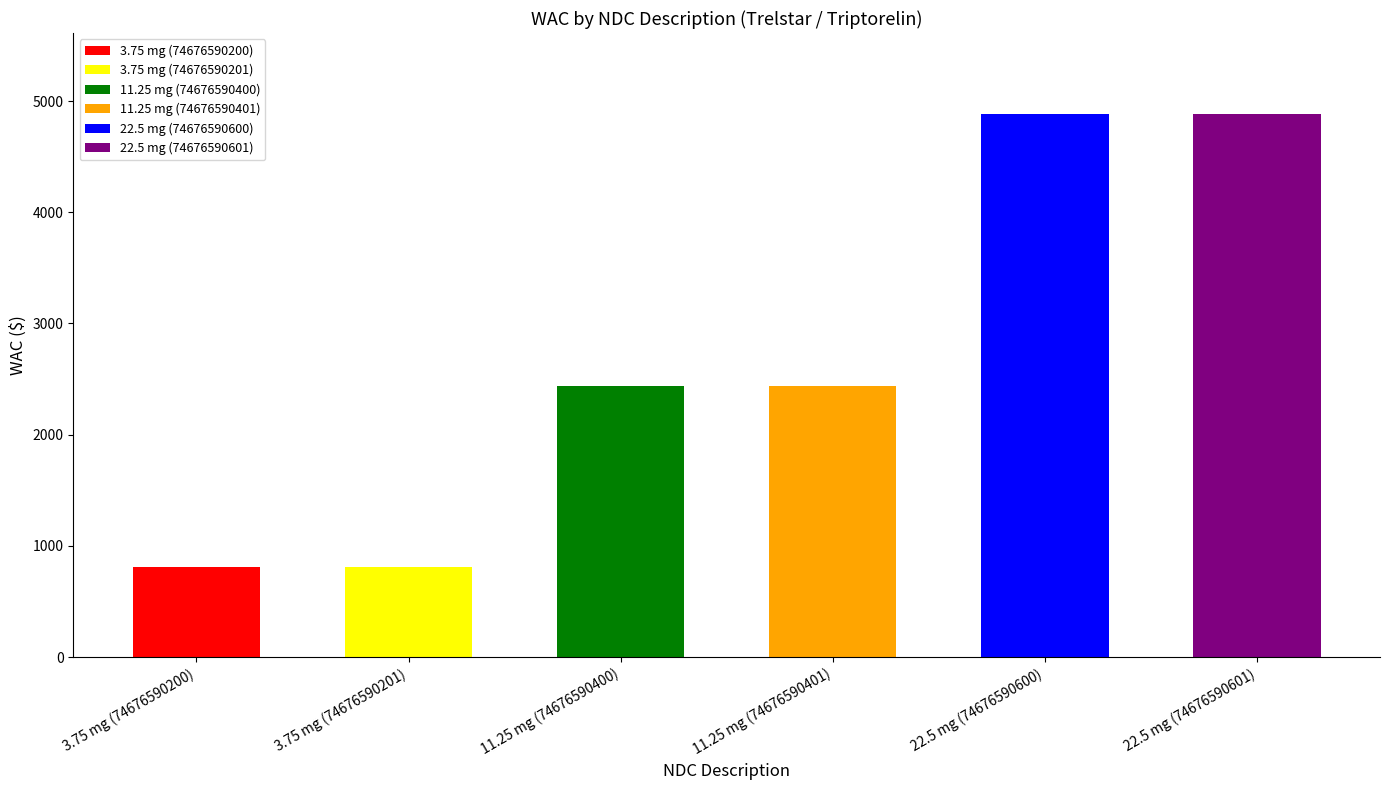

How many data points are less than 2439?

2